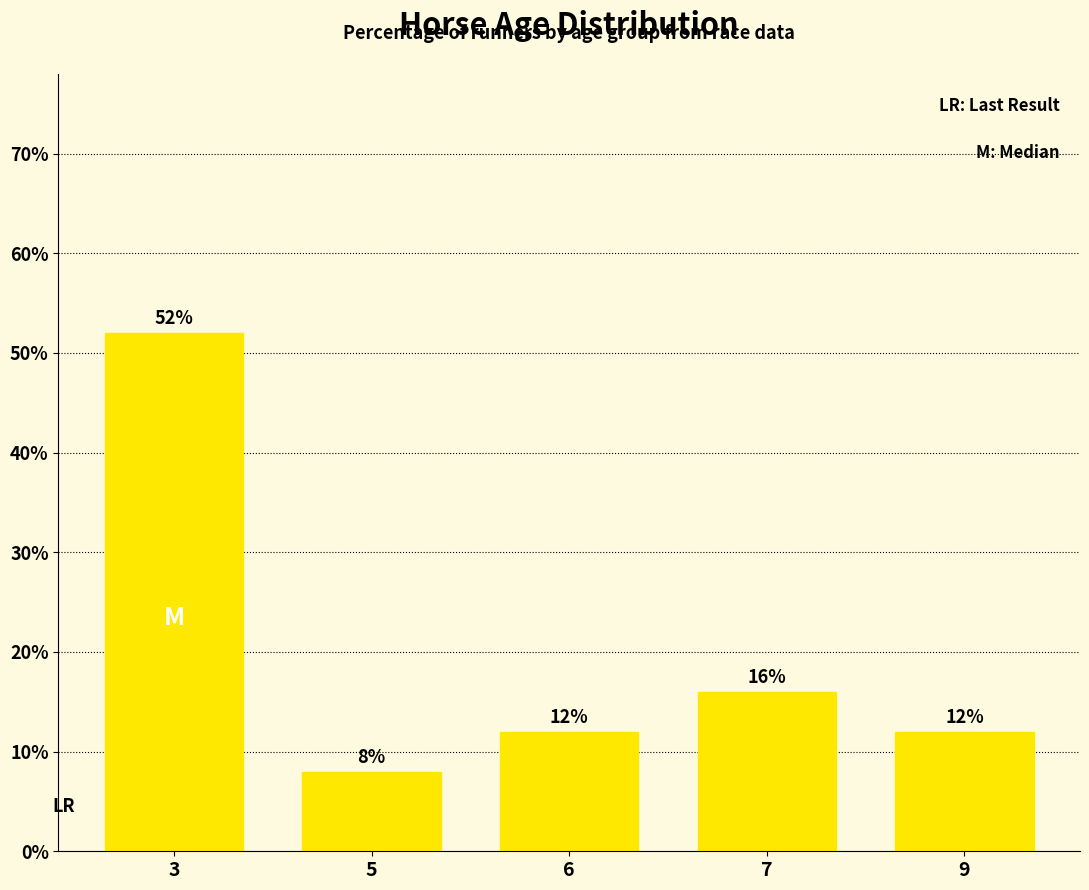

What is the greatest value displayed?

52